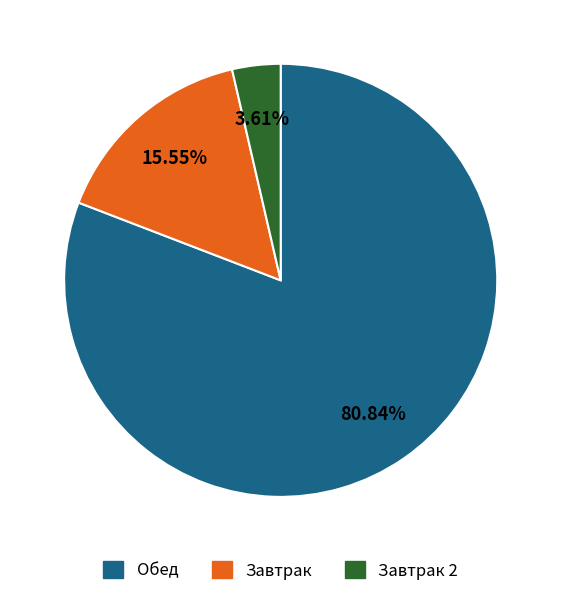

Which has a higher value, Завтрак or Обед?

Обед